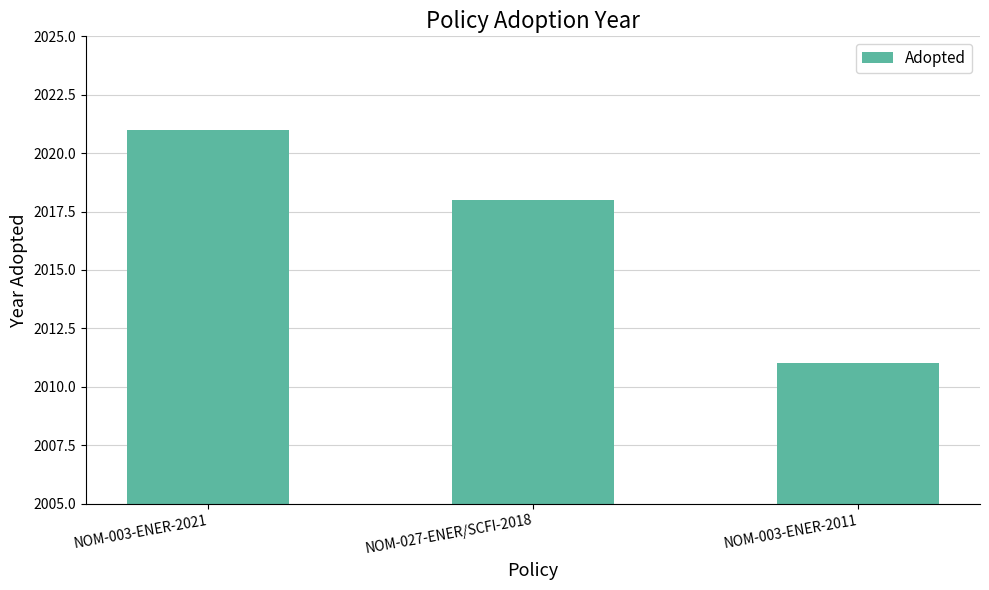

Are the bars grouped side by side (vs. stacked)?

No